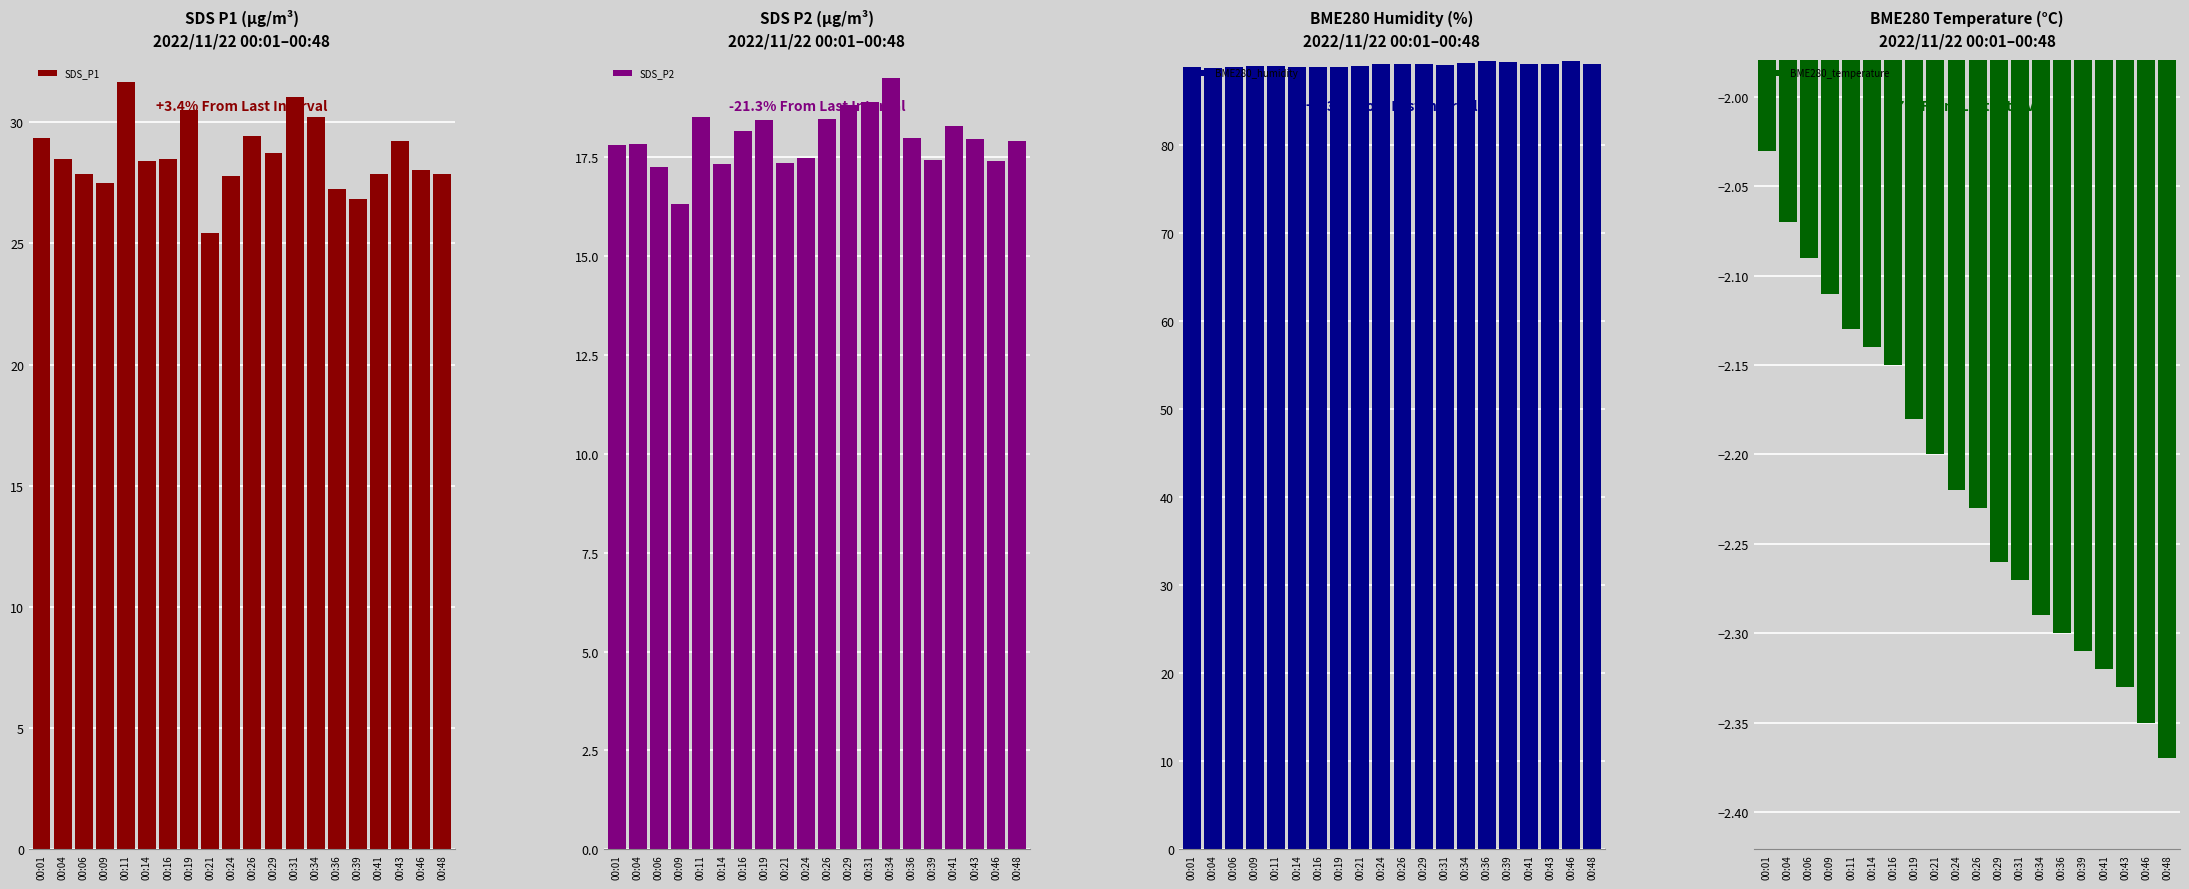

What is the maximum value shown in the chart?

89.6